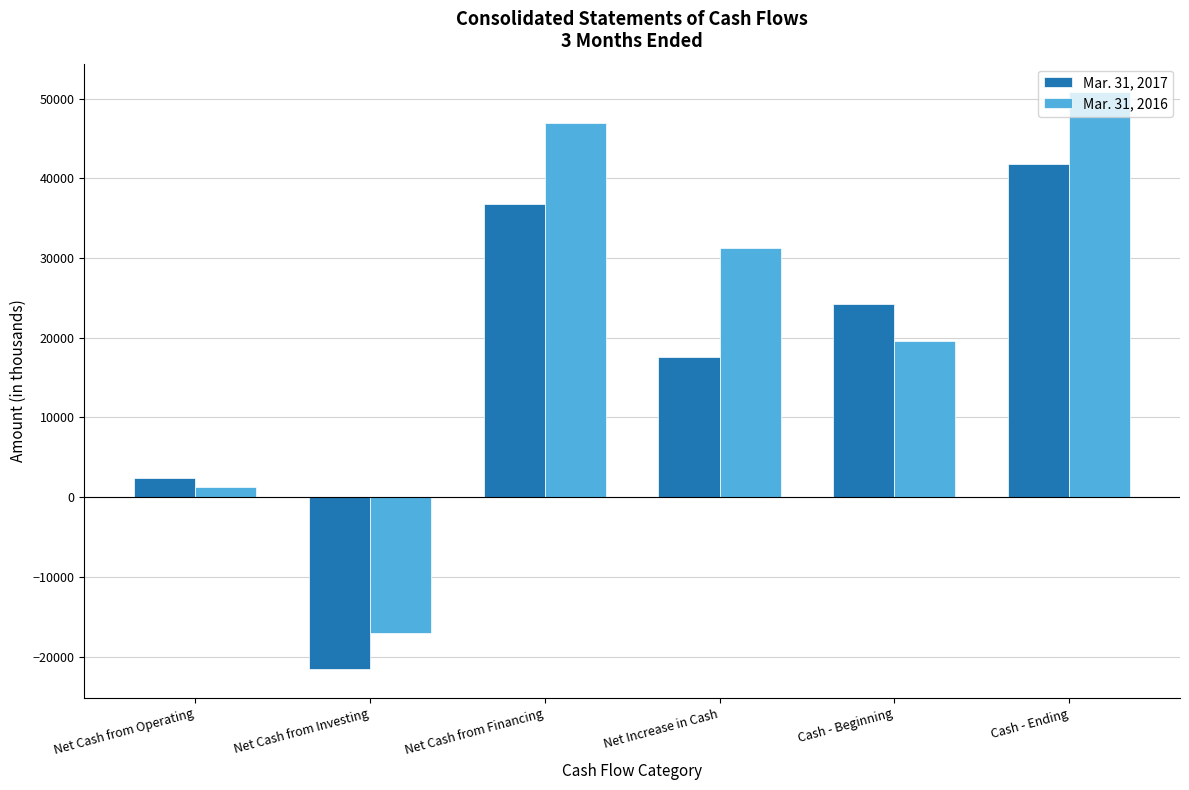

Rank the series by their maximum value, from highest to lowest.

Mar. 31, 2016, Mar. 31, 2017